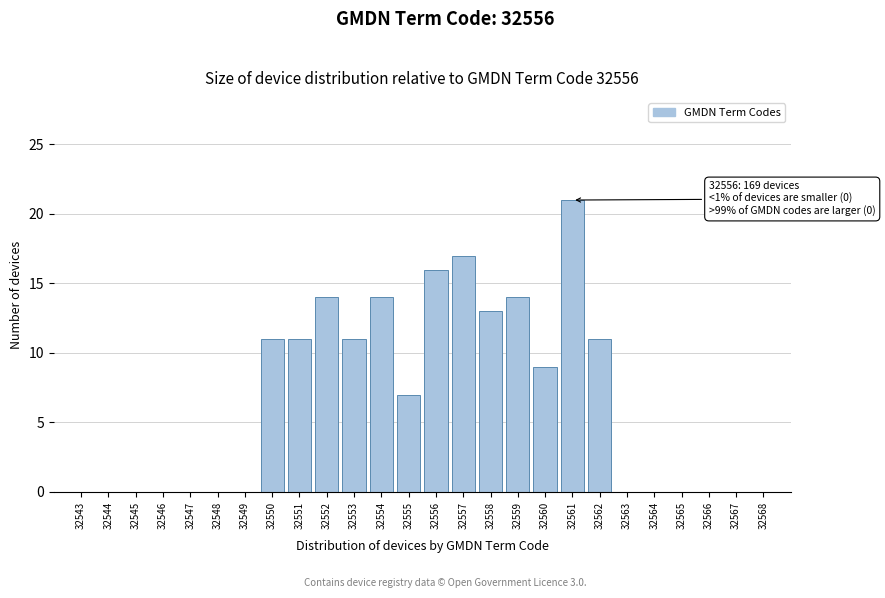

Which range on the x-axis has the tallest bar?

32560.5 to 32561.5